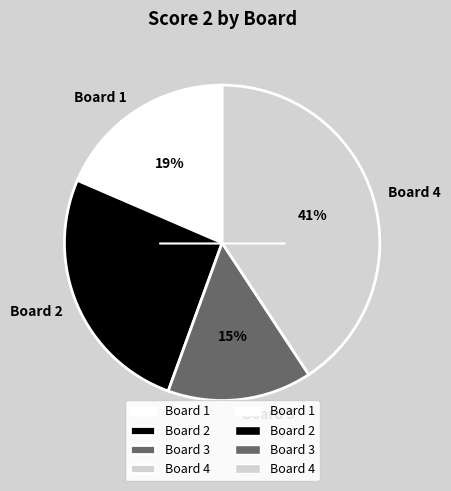

Do Board 4 and Board 3 together represent more than half of the pie?

Yes